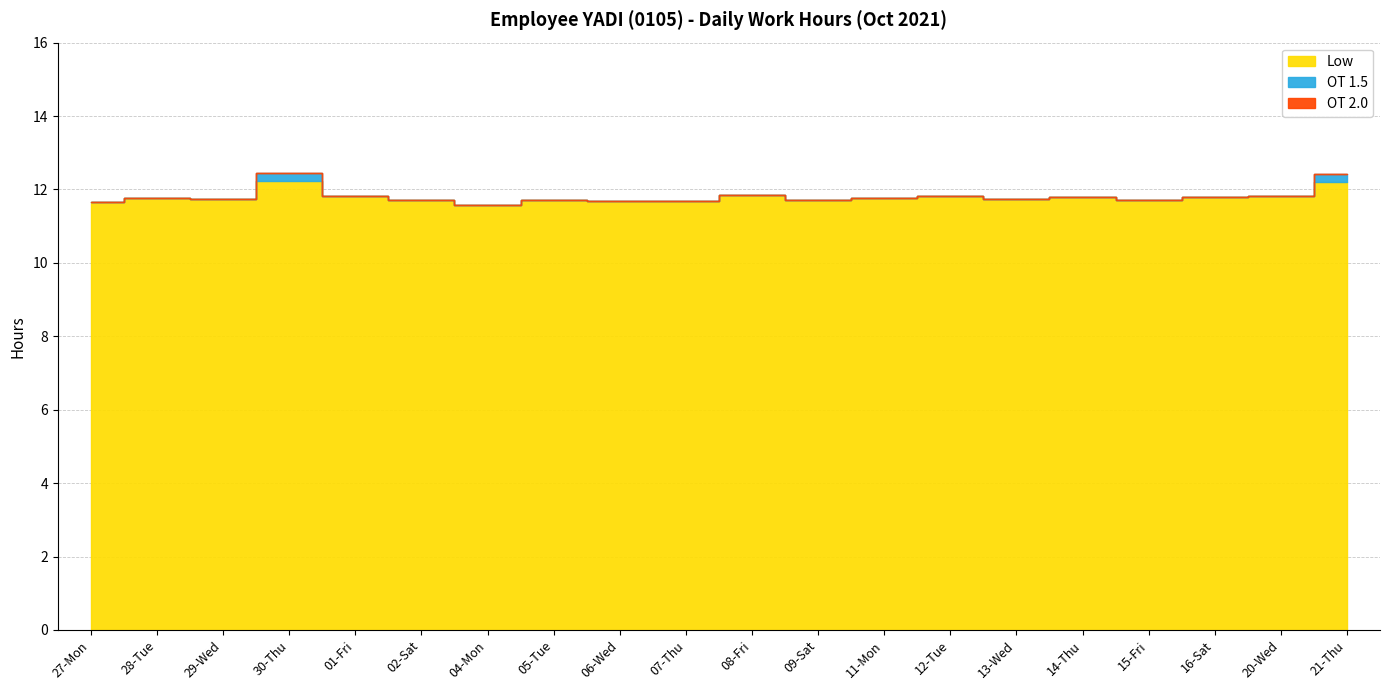

At 27-Mon, list the series in order from smallest to largest.

OT 1.5, OT 2.0, Low